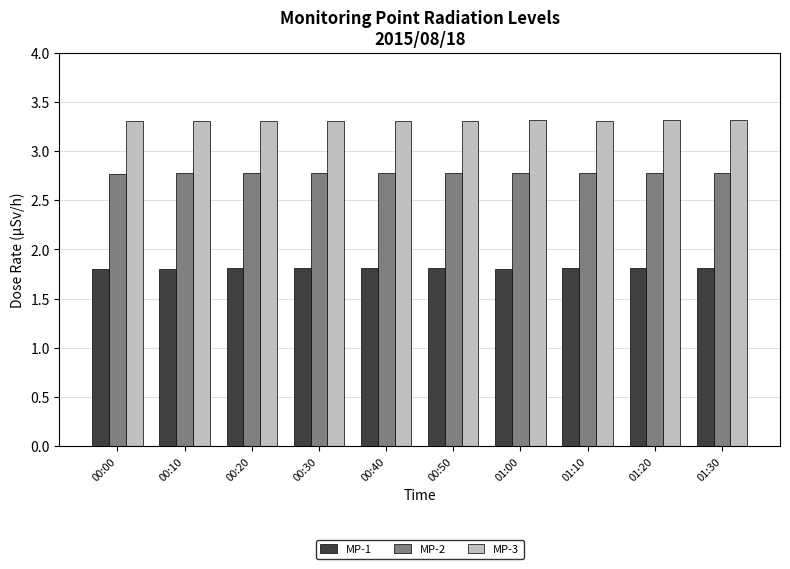

What are all the series names shown in the legend?

MP-1, MP-2, MP-3